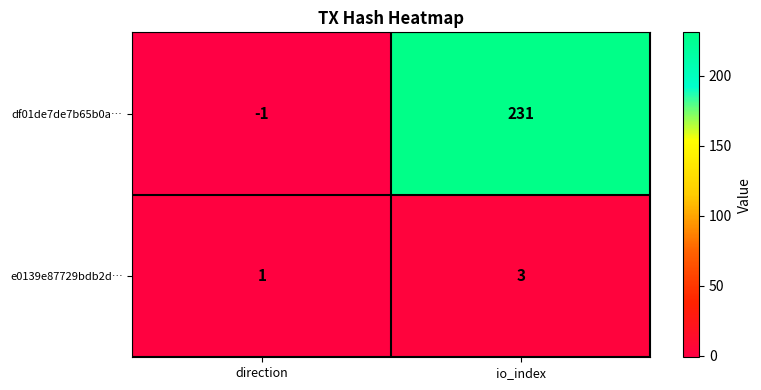

At which label does df01de7de7b65b0a… reach its minimum?

direction